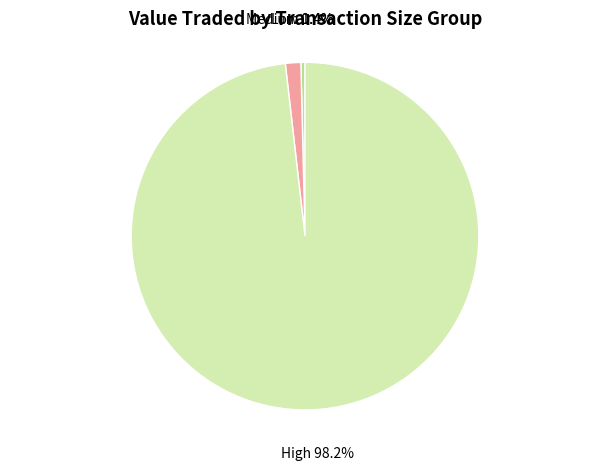

Which category has the biggest portion of the pie?

High